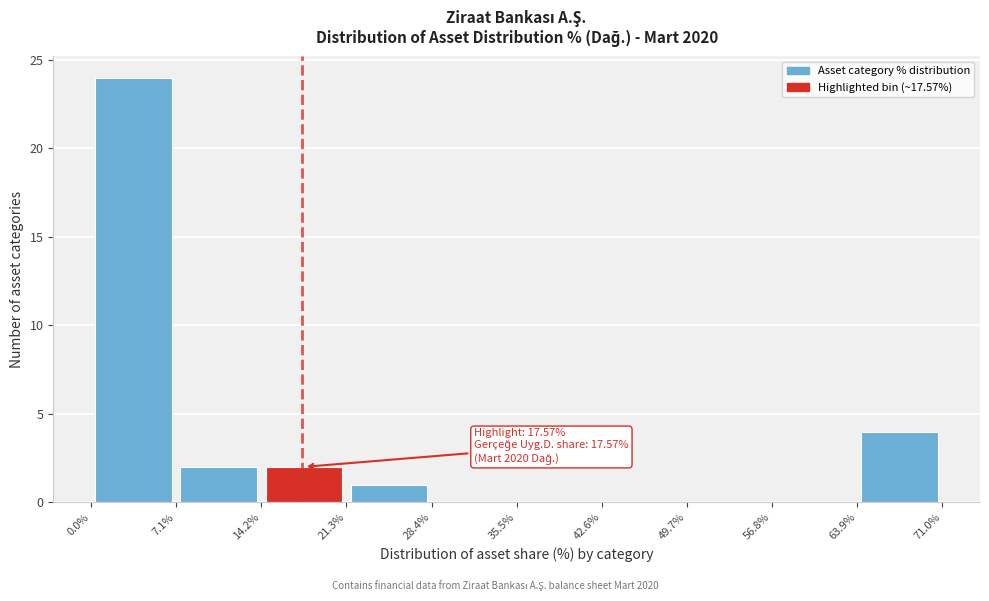

Over which range of the x-axis is the bar tallest?

0.0% to 7.1%